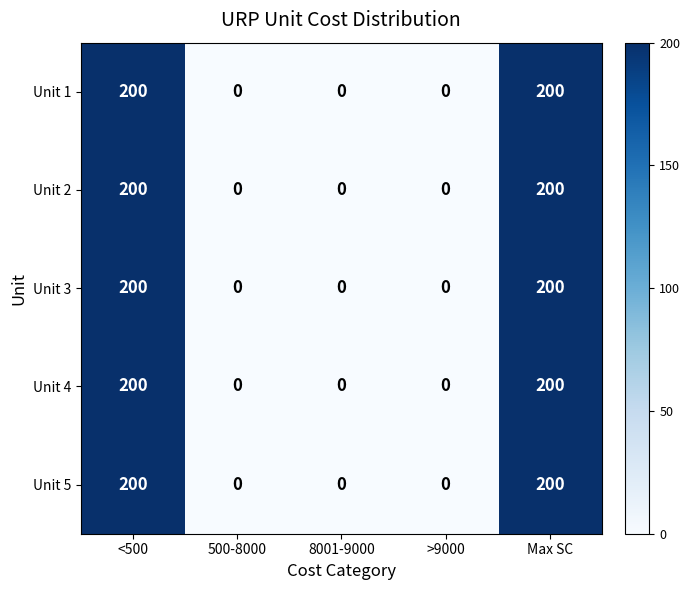

Read the Unit 3 value at Max SC, to the nearest 10.

200